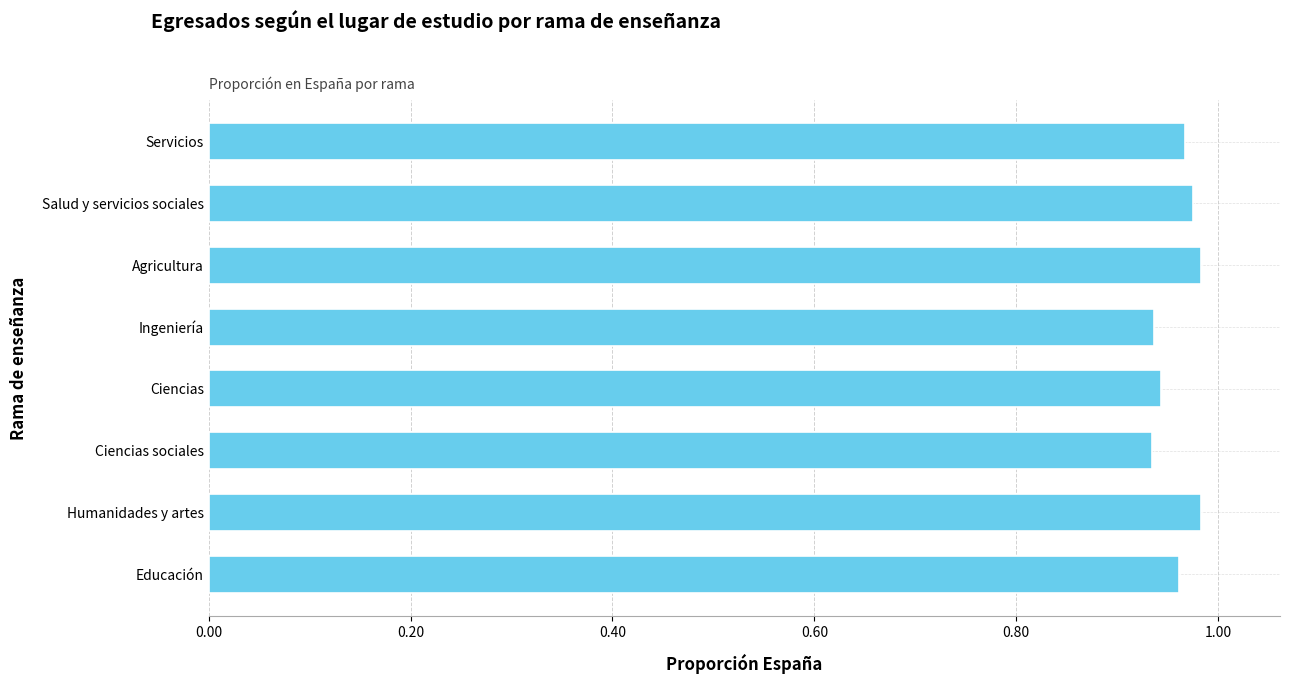

The value at Ciencias is 0.3. True or false?

False